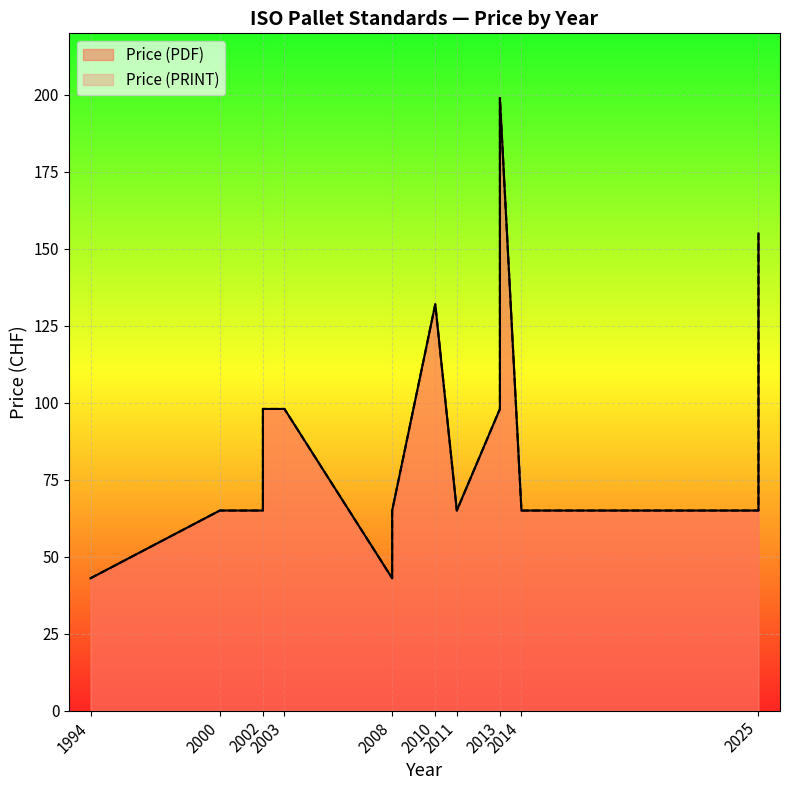

What is the sum of all Price (PDF) values?

1419